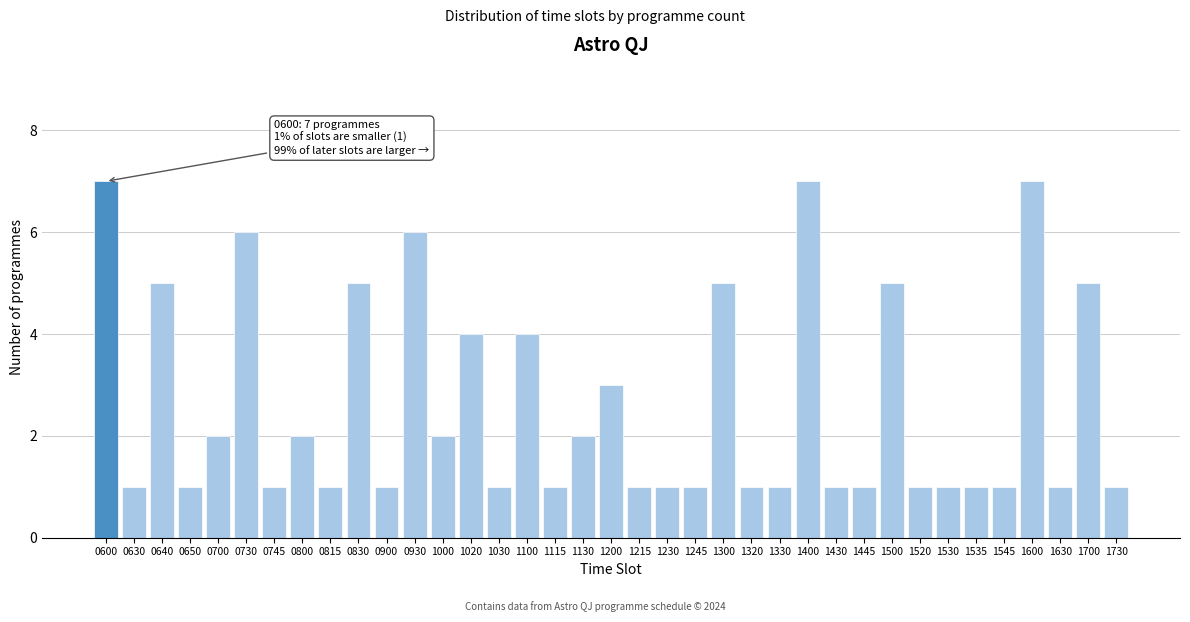

What is the difference between the values at 1100 and 1730?

3